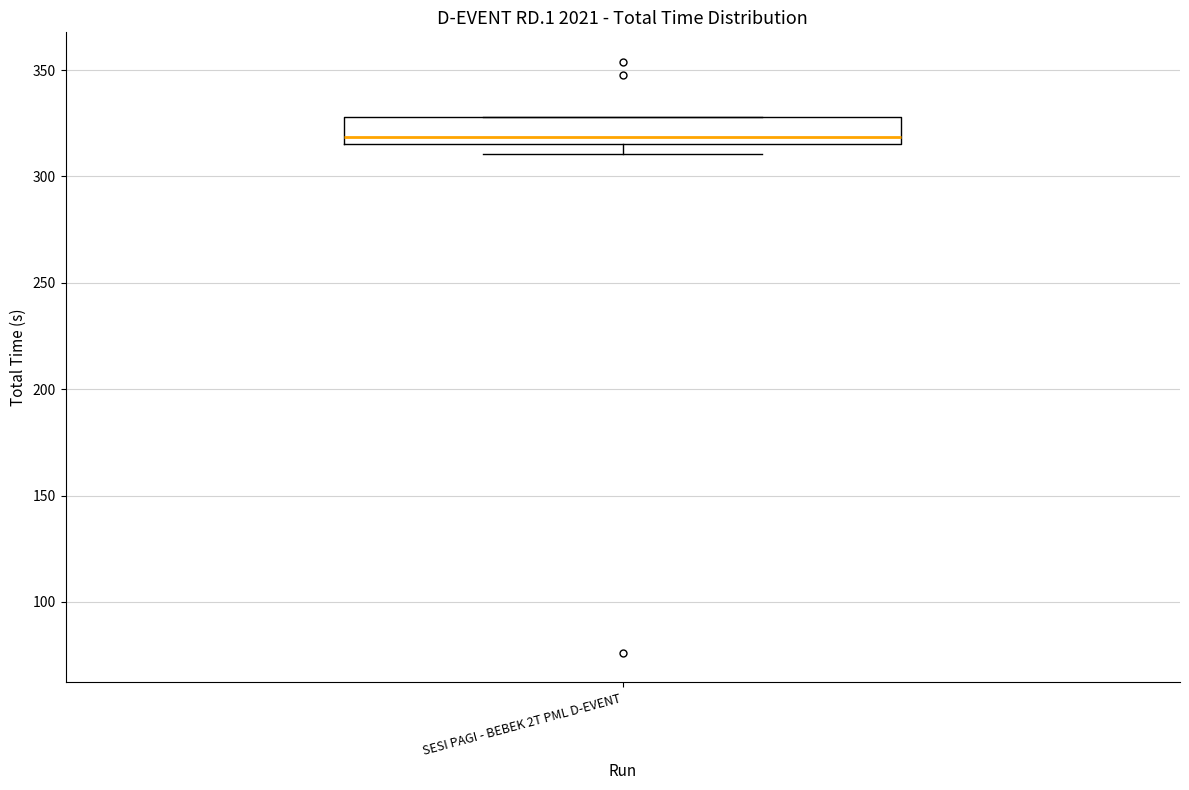

Transcribe this box plot: give where the median line is, the range the box spans, and where the two whiskers end, as read against the y-axis. The values are not printed on the chart, so give them approximately, as read against the axis.

median 320, box 315 to 330, whiskers 310 to 330